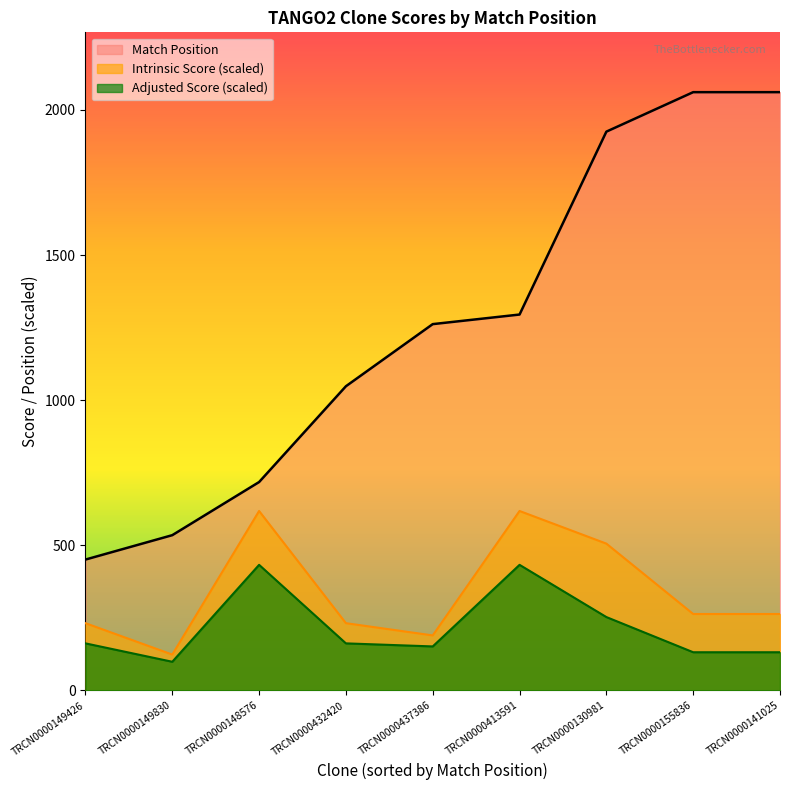

What is the greatest value displayed?

2061.0